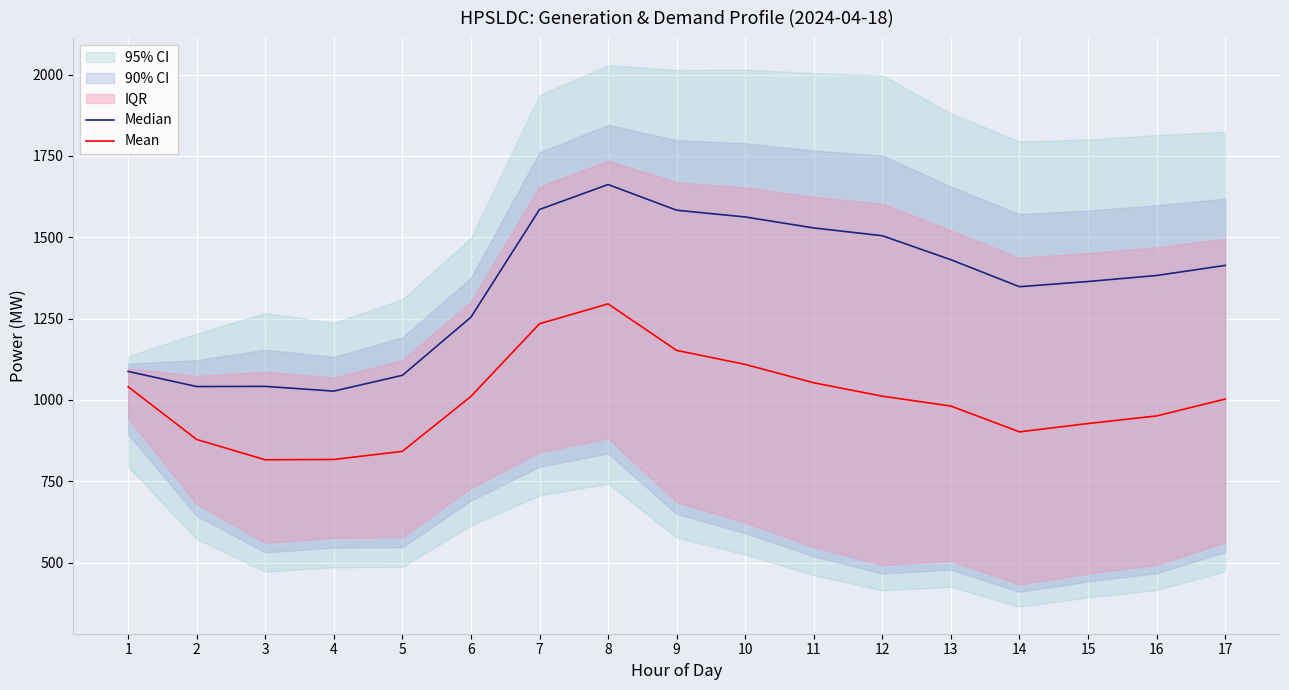

Which series changed the most between 1 and 12?

Median